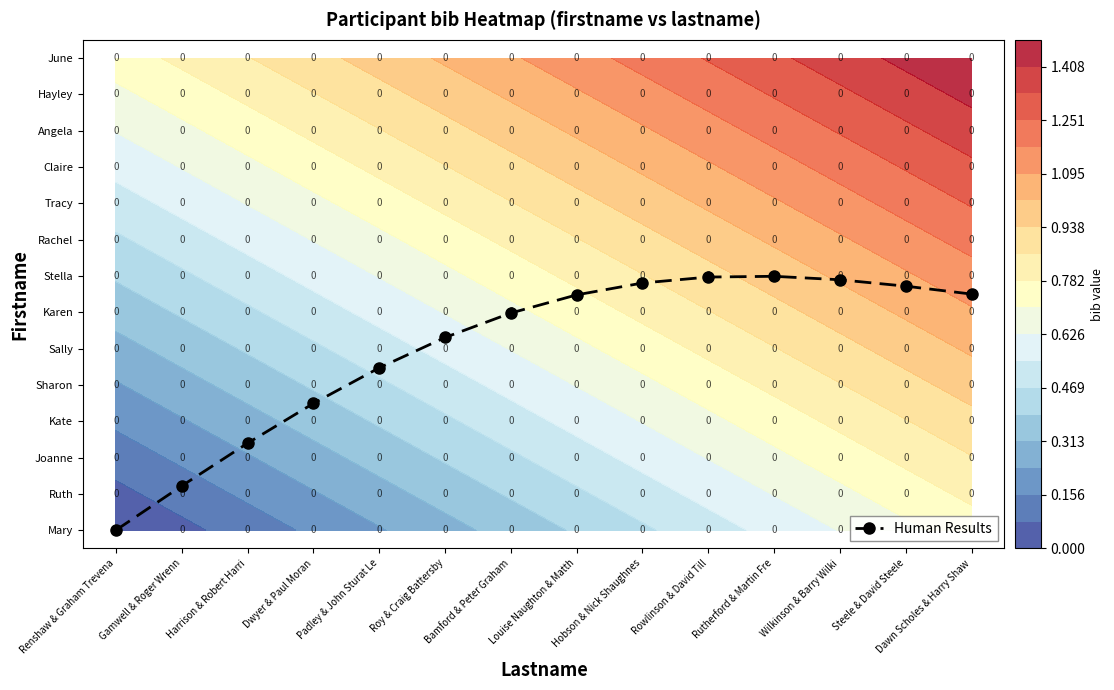

Reading left to right, extract all data points from this chart.

Renshaw & Graham Trevena=0.0	Gamwell & Roger Wrenn=1.2	Harrison & Robert Harri=2.4	Dwyer & Paul Moran=3.5	Padley & John Sturat Le=4.5	Roy & Craig Battersby=5.3	Bamford & Peter Graham=6.0	Louise Naughton & Matth=6.5	Hobson & Nick Shaughnes=6.8	Rowlinson & David Till=7.0	Rutherford & Martin Fre=7.0	Wilkinson & Barry Wilki=6.9	Steele & David Steele=6.7	Dawn Scholes & Harry Shaw=6.5